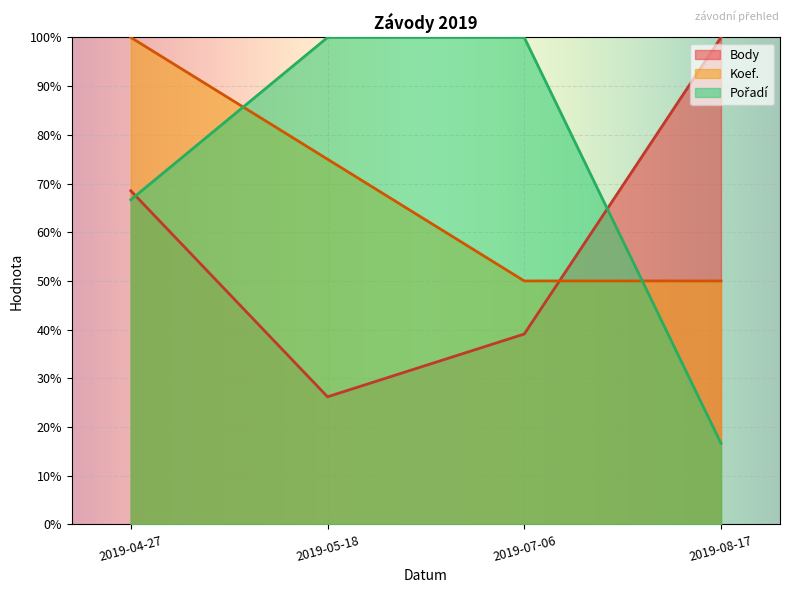

What is the label of the 2nd point from the right?

2019-07-06